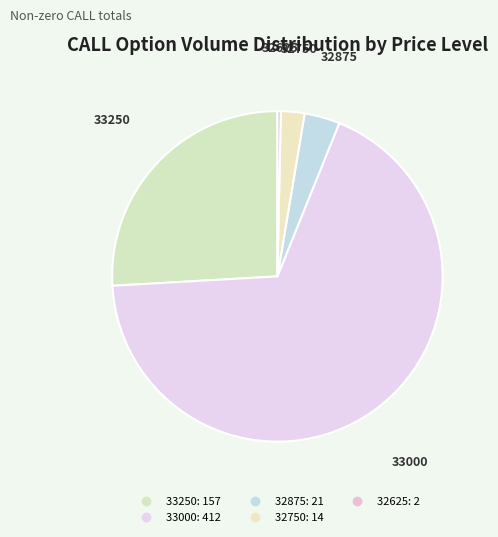

Count the number of slices in the pie.

5